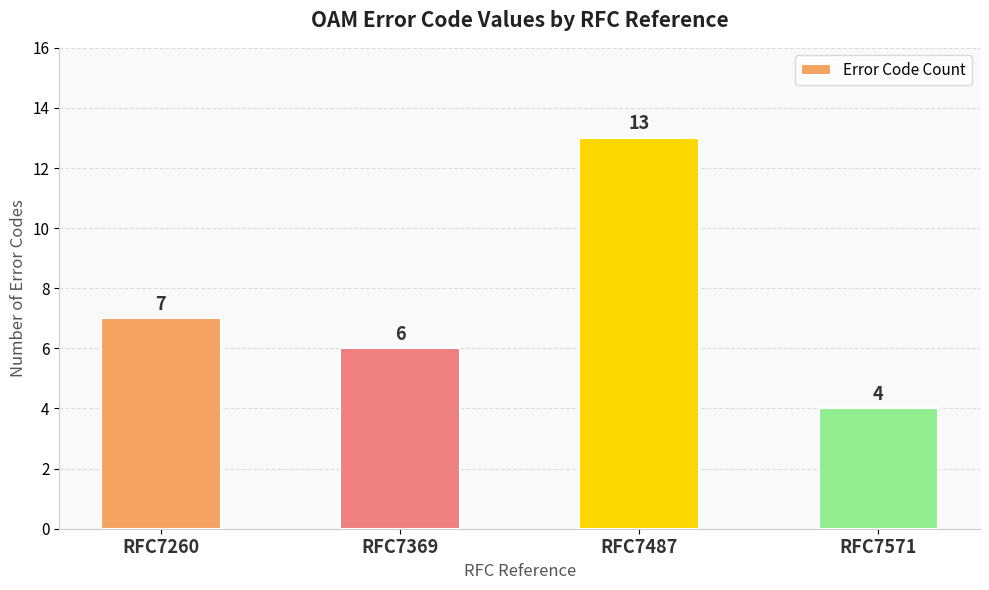

Reading left to right, list all the values displayed in this chart.

RFC7260=7	RFC7369=6	RFC7487=13	RFC7571=4